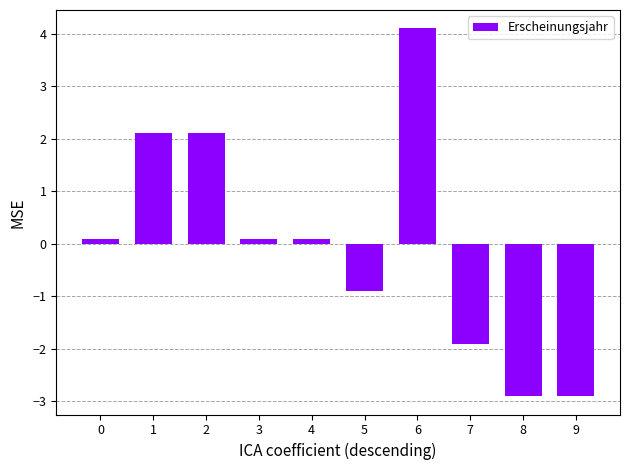

What value does the data have at 7?

-1.9